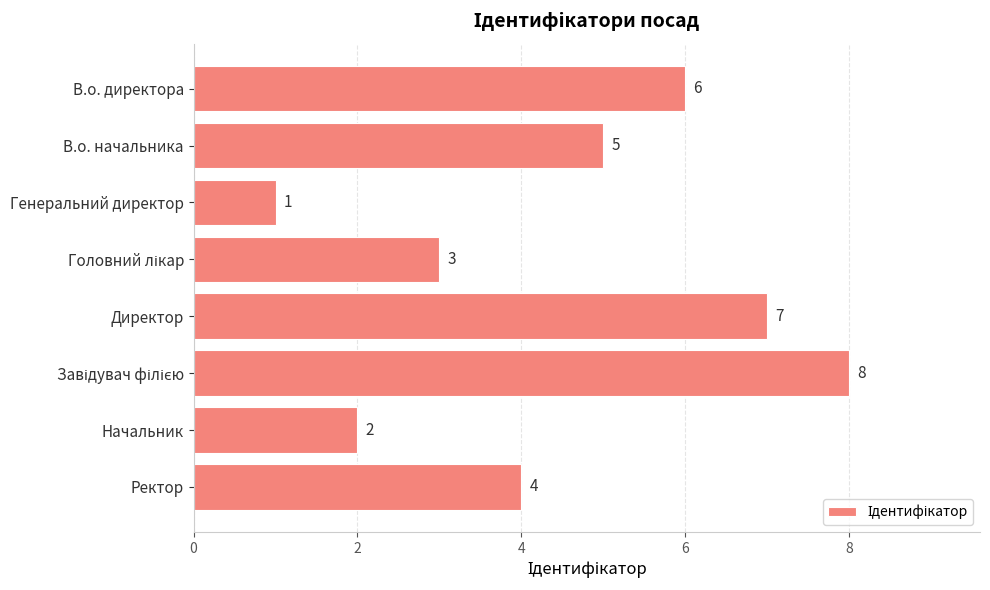

Are the bars grouped side by side (vs. stacked)?

No